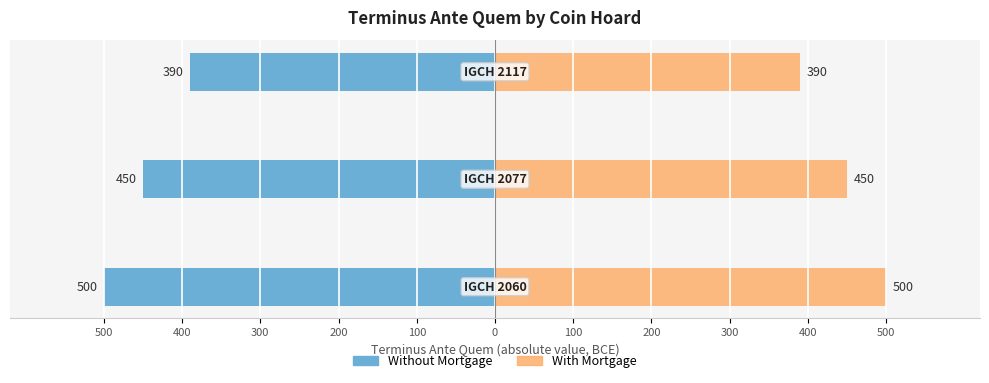

Reading left to right, extract all data points from this chart.

Without Mortgage: -500	-450	-390
With Mortgage: 500	450	390